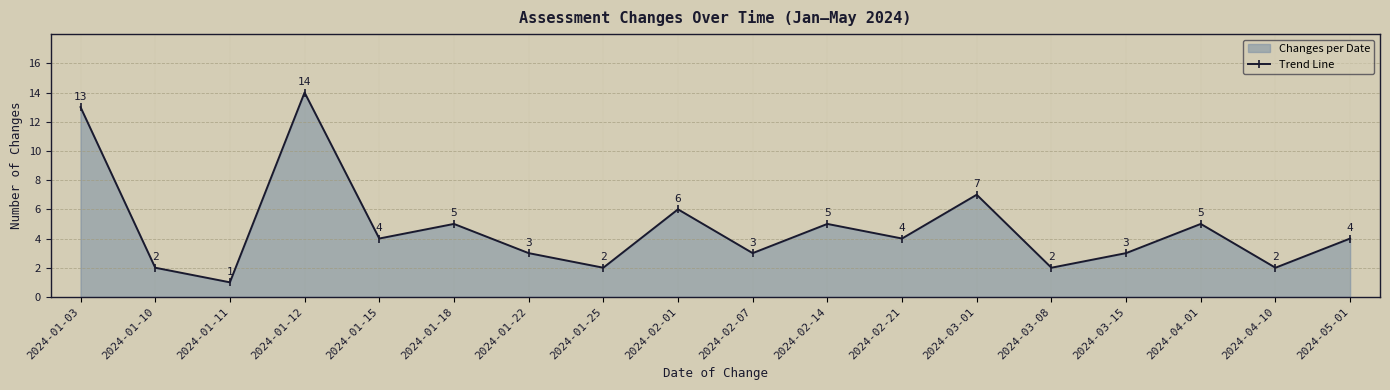

What is the value of the 11th point from the left?

5